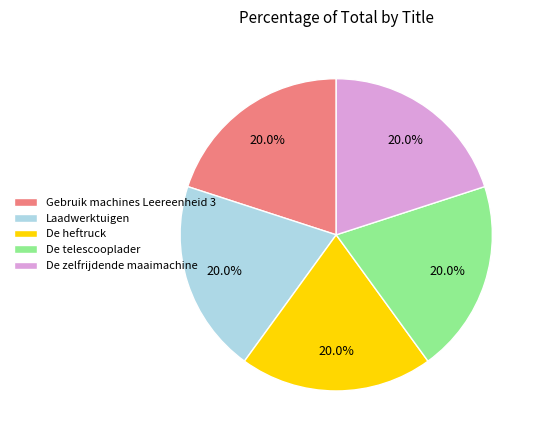

The De zelfrijdende maaimachine slice represents 20% of the pie. True or false?

True